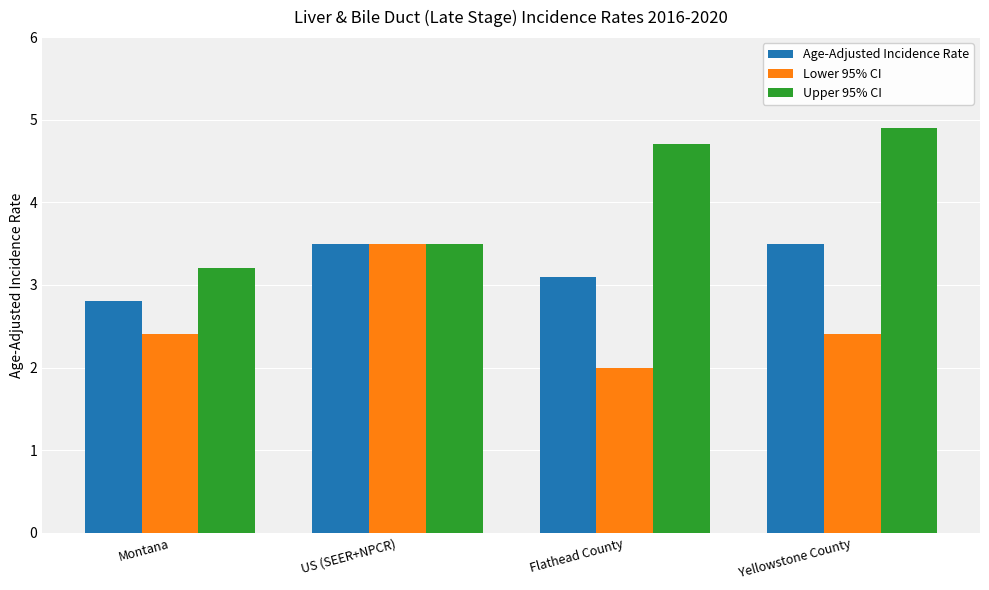

Count the number of data series in this chart.

3